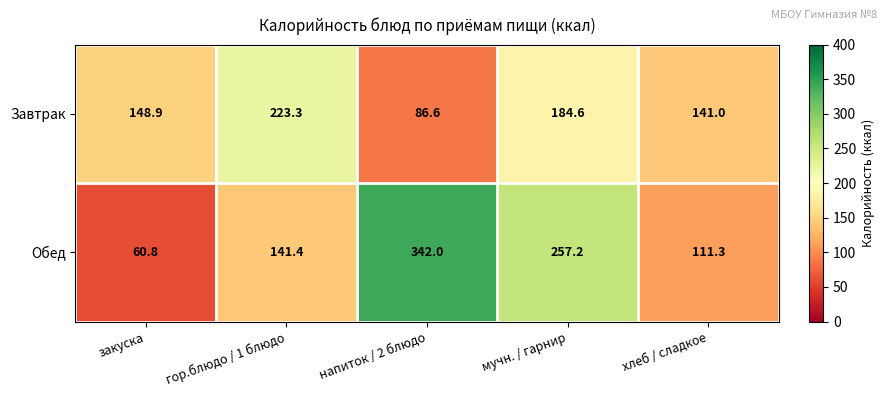

At which category is the sum across all series the highest?

мучн. / гарнир